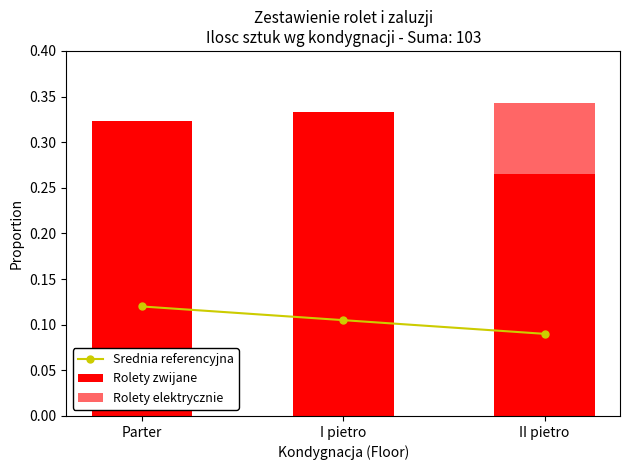

At how many categories does at least one series exceed 0?

3